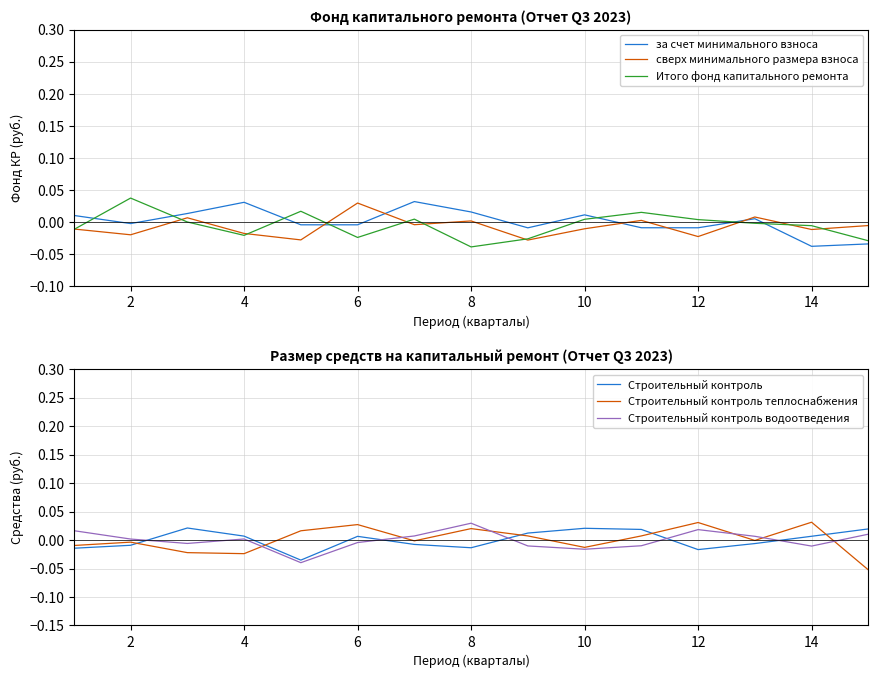

Where is Строительный контроль водоотведения nearest to the value 0?

2